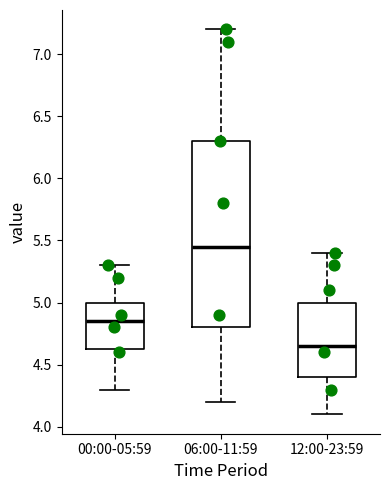

Reading left to right, read every box against the y-axis: the position of its median line, the range the box covers, and the ends of its whiskers. The values are not printed on the chart, so give them approximately, as read against the axis.

00:00-05:59: median 4.85, box 4.65 to 5.00, whiskers 4.30 to 5.30
06:00-11:59: median 5.45, box 4.80 to 6.30, whiskers 4.20 to 7.20
12:00-23:59: median 4.65, box 4.40 to 5.00, whiskers 4.10 to 5.40